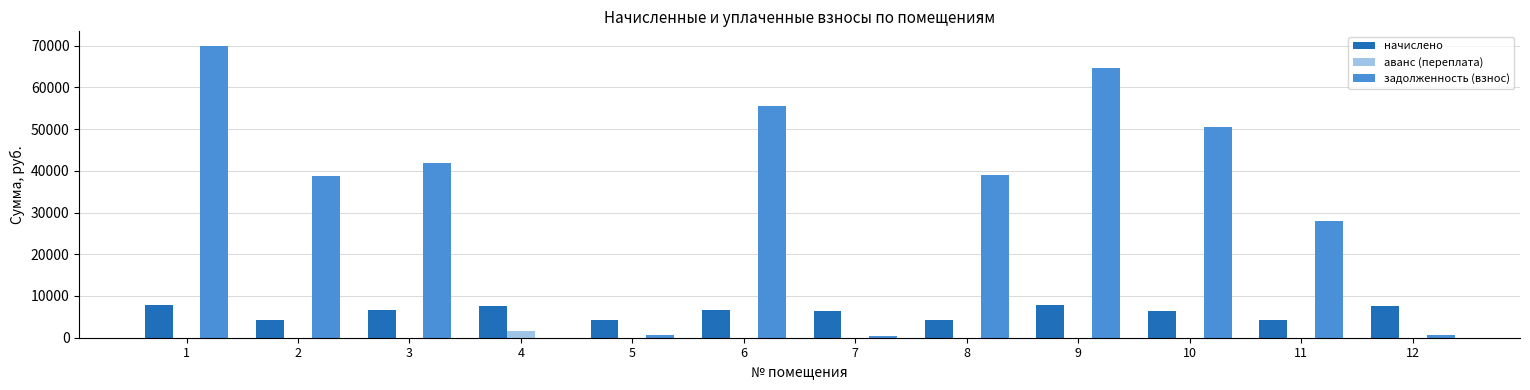

Count the number of data series in this chart.

3